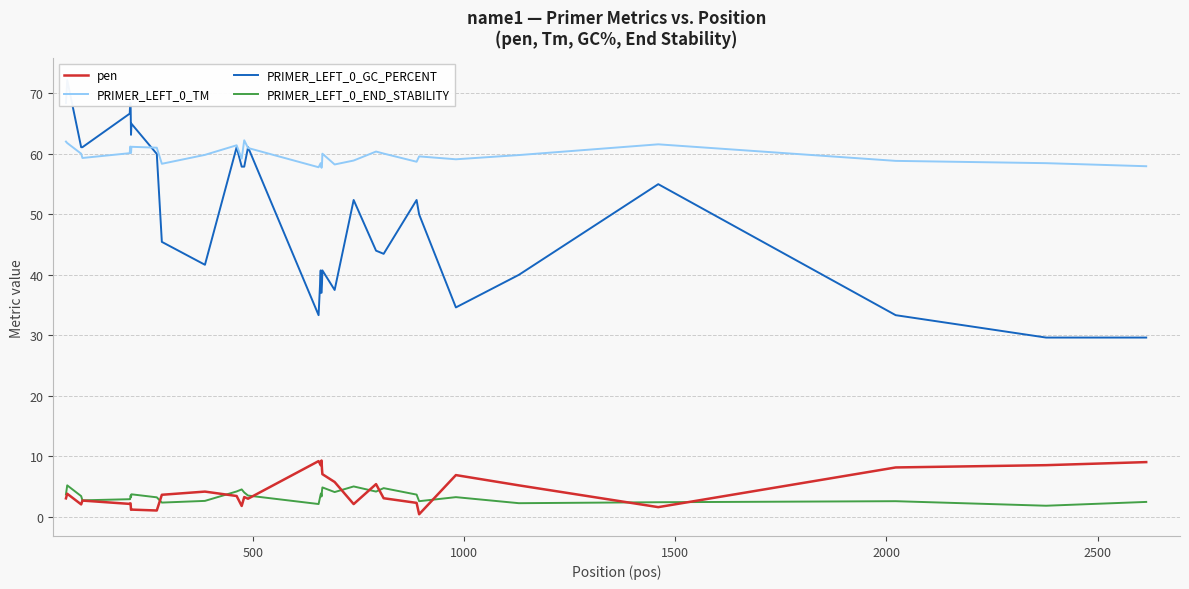

What is the value of the PRIMER_LEFT_0_END_STABILITY point at the 2nd from the left?

5.2